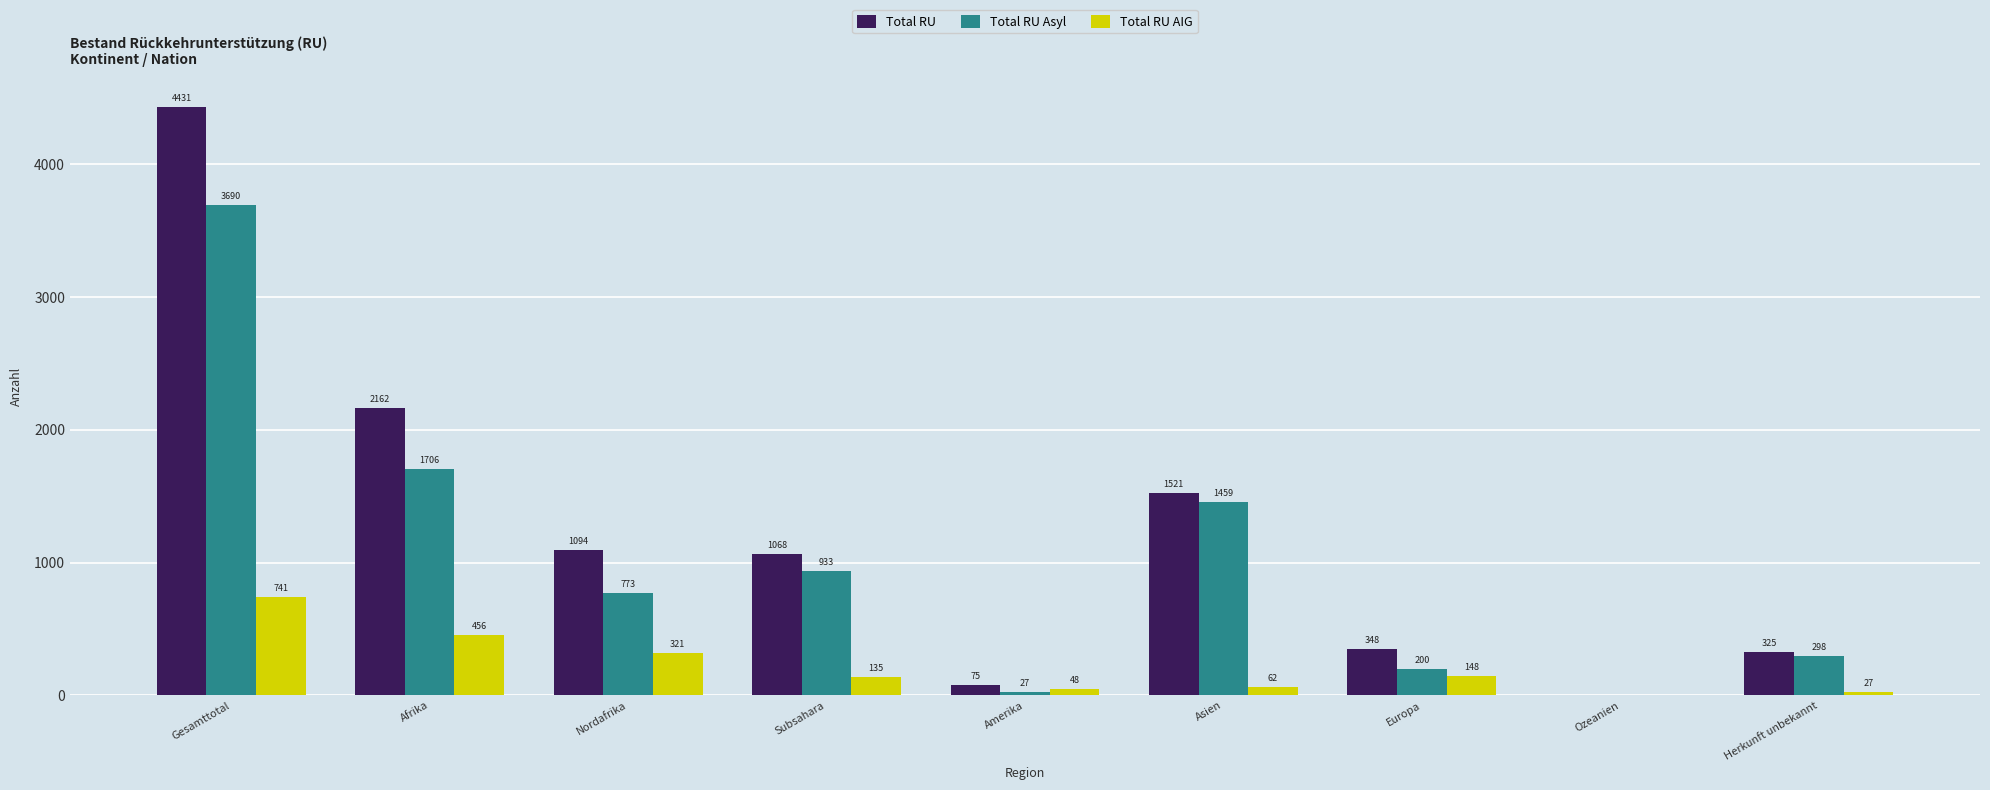

How many data points does each series have?

9